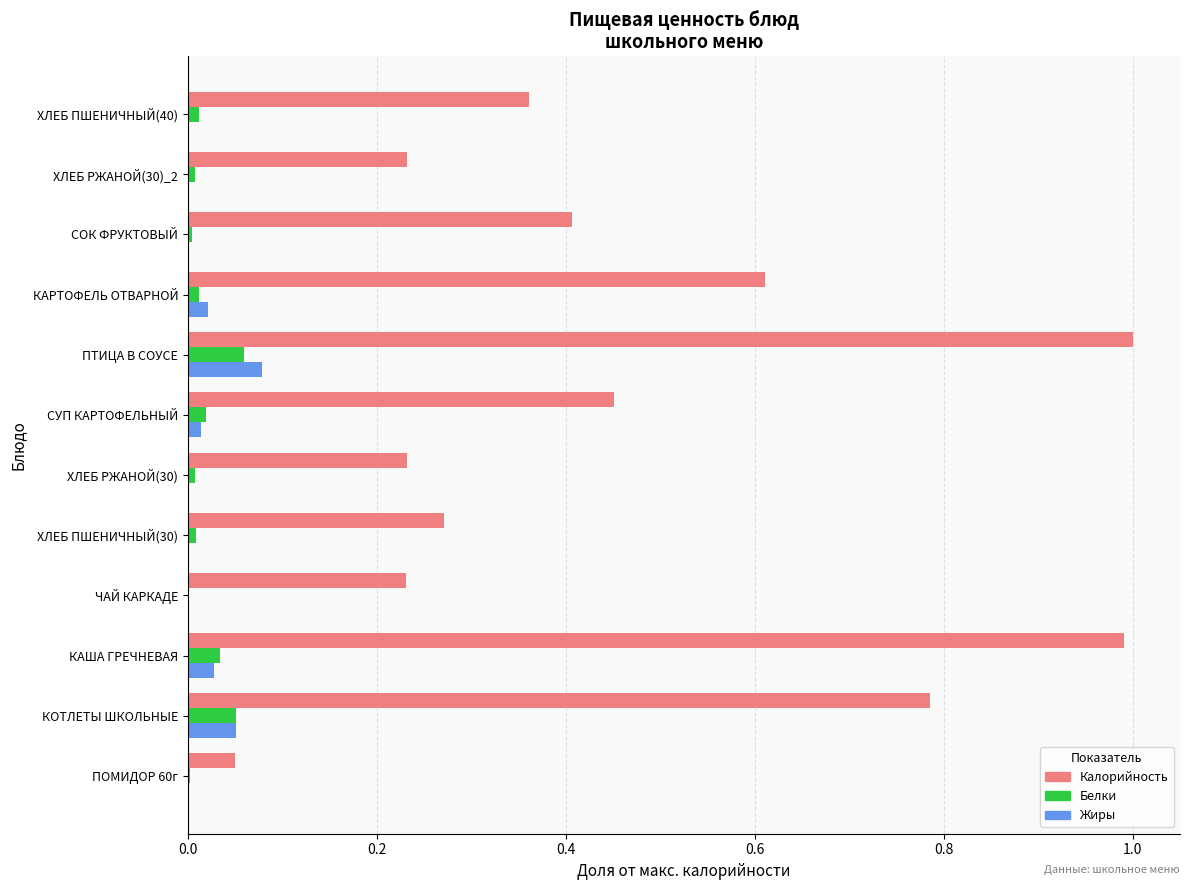

Which series has the largest total across all categories?

Калорийность